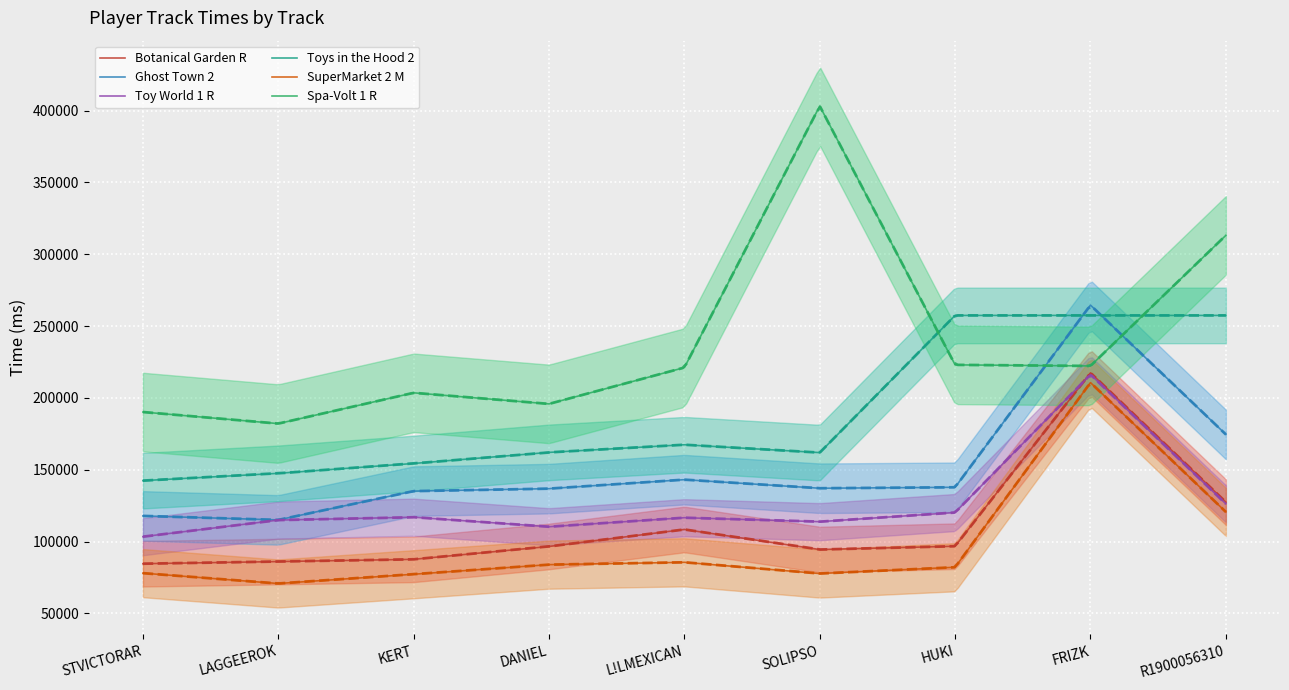

What is the difference between the highest and lowest values at KERT?

126268